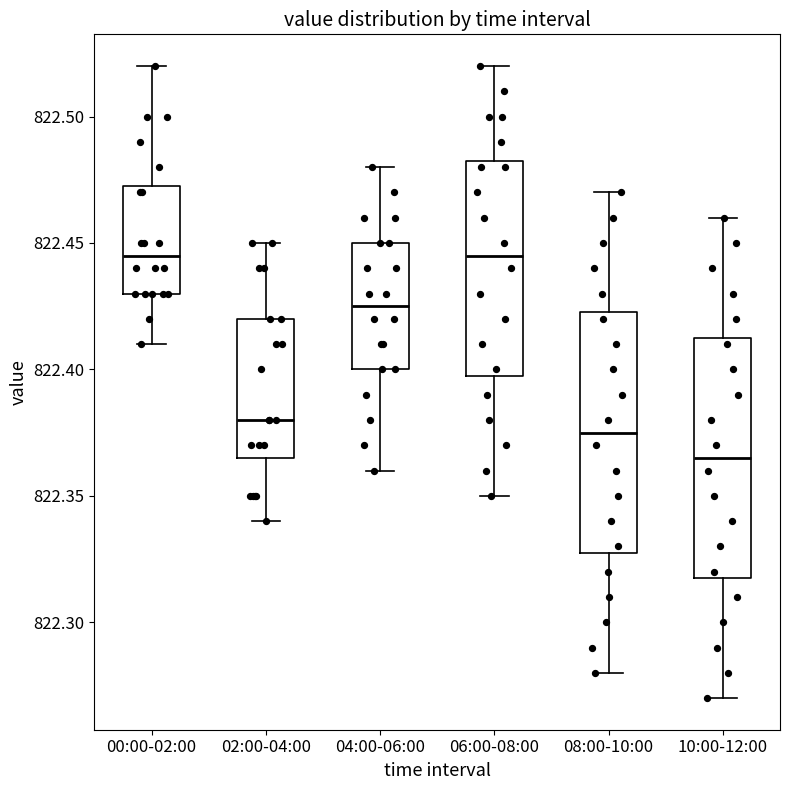

Which box has the lowest median line?

10:00-12:00